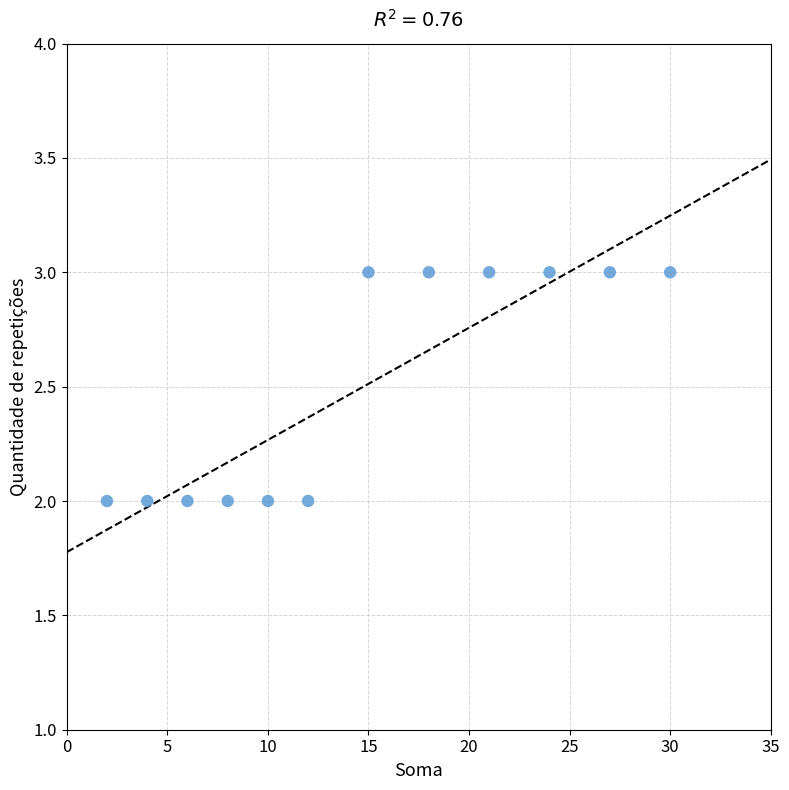

What is the range of X values (max minus min)?

28